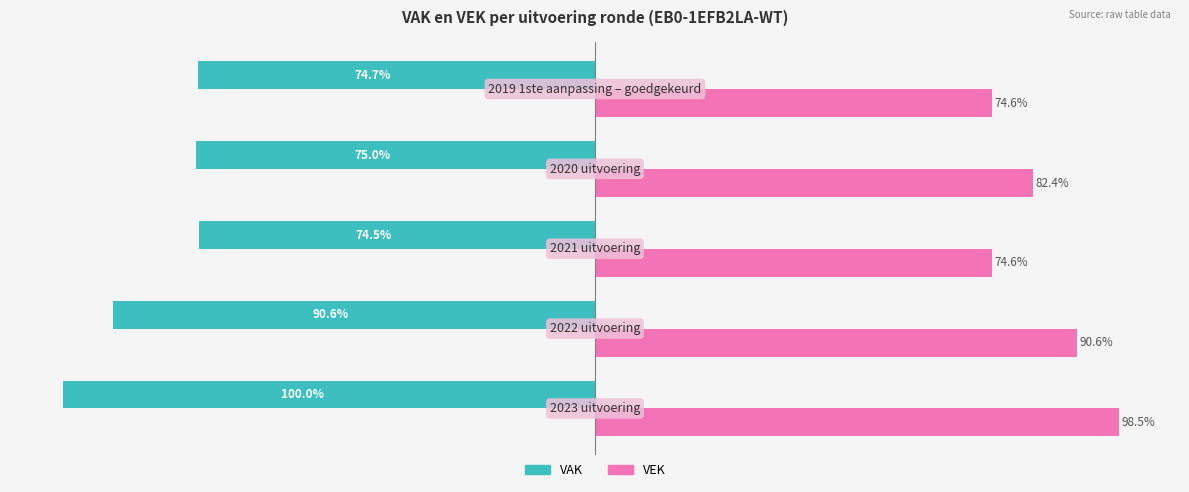

Rank the series by their average value, from highest to lowest.

VEK, VAK